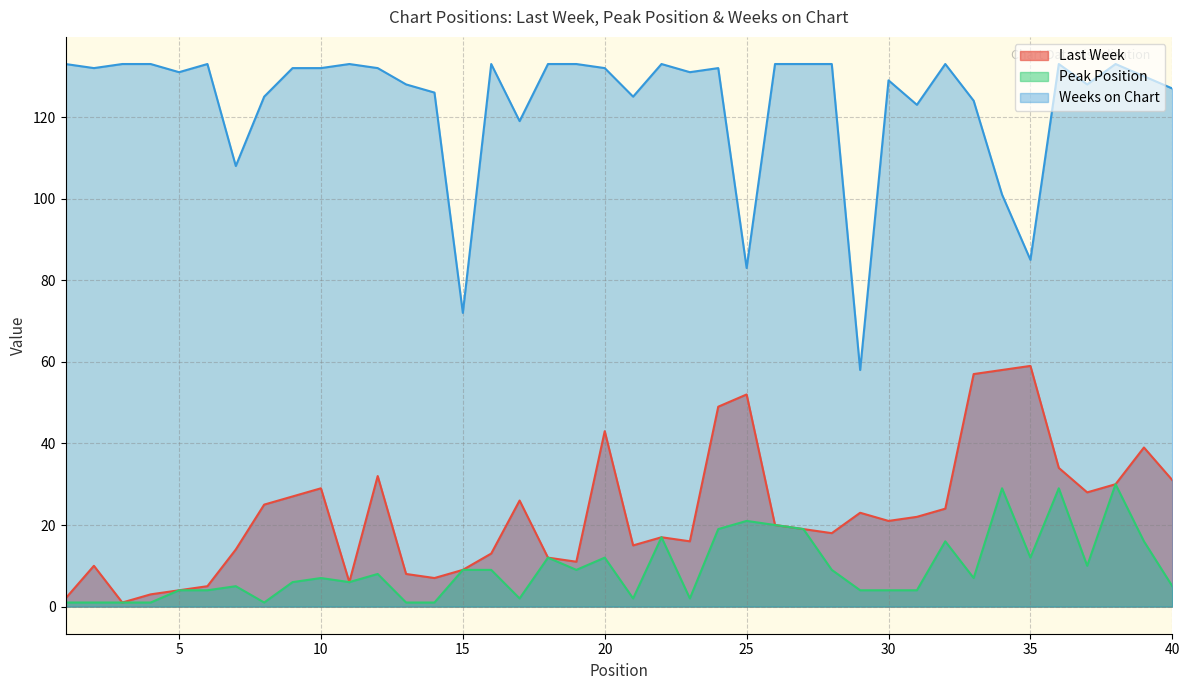

Is it true that Weeks on Chart equals 83 at 25?

True